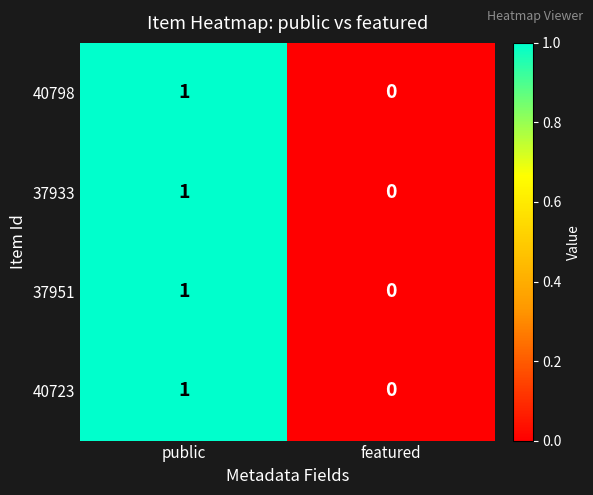

Where is 37951 nearest to the value 0?

featured